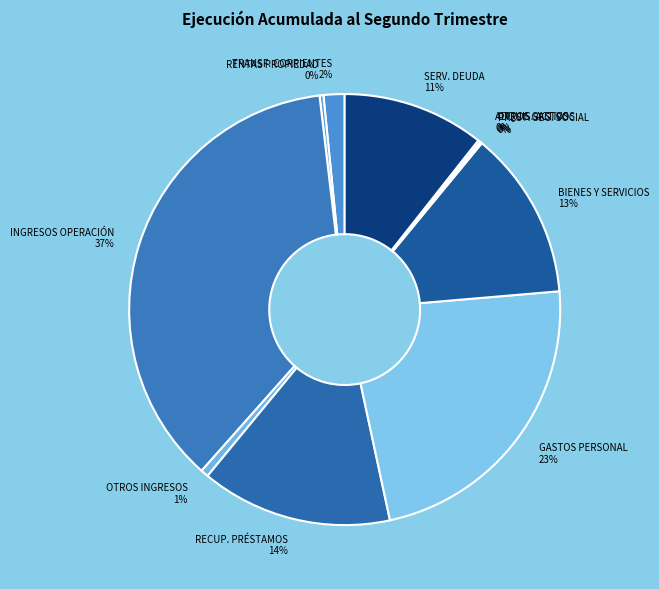

True or false: TRANSF. CORRIENTES 2% accounts for 2% of the total.

True